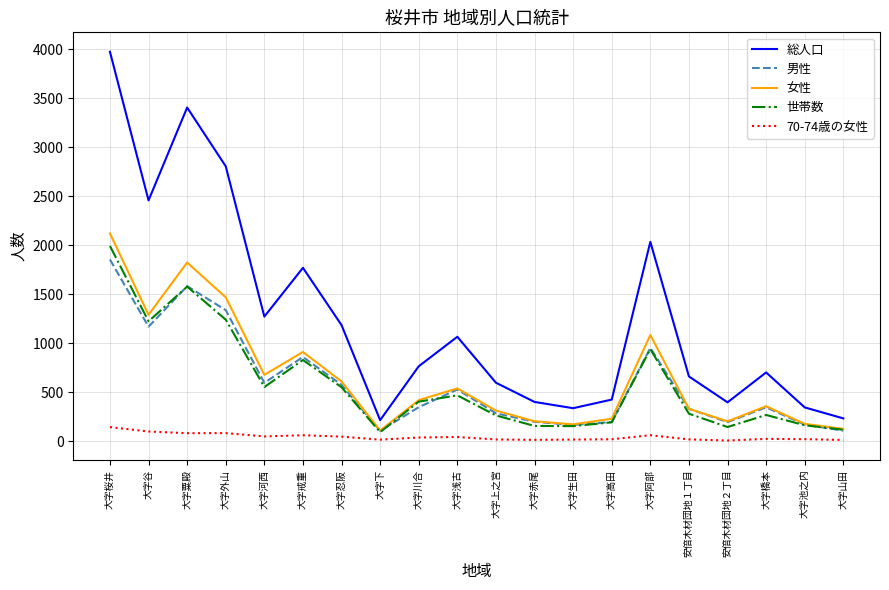

Which series changed the most between 大字戒重 and 大字池之内?

総人口